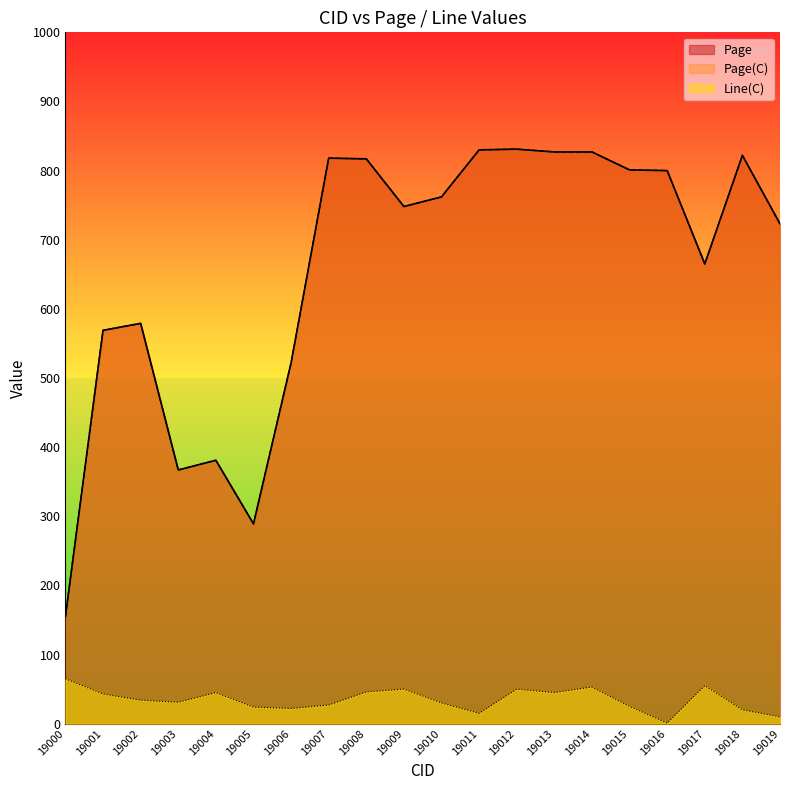

True or false: Page and Line(C) cross at least once.

False